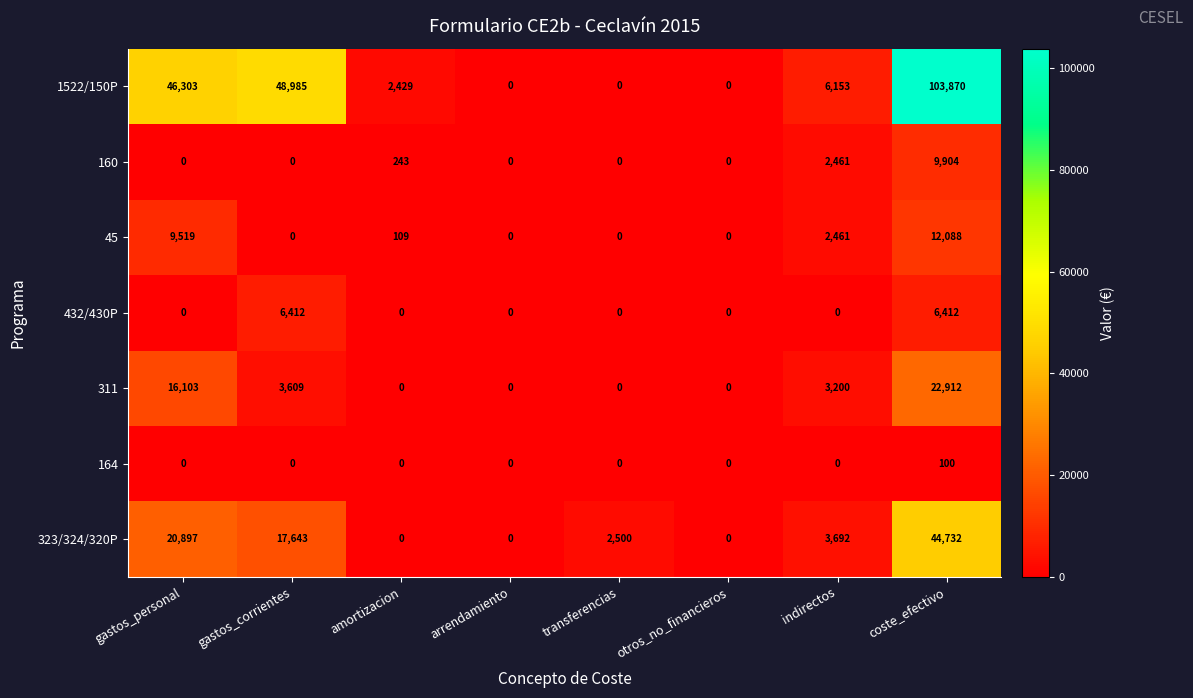

At which label does 1522/150P first exceed 6153?

gastos_personal